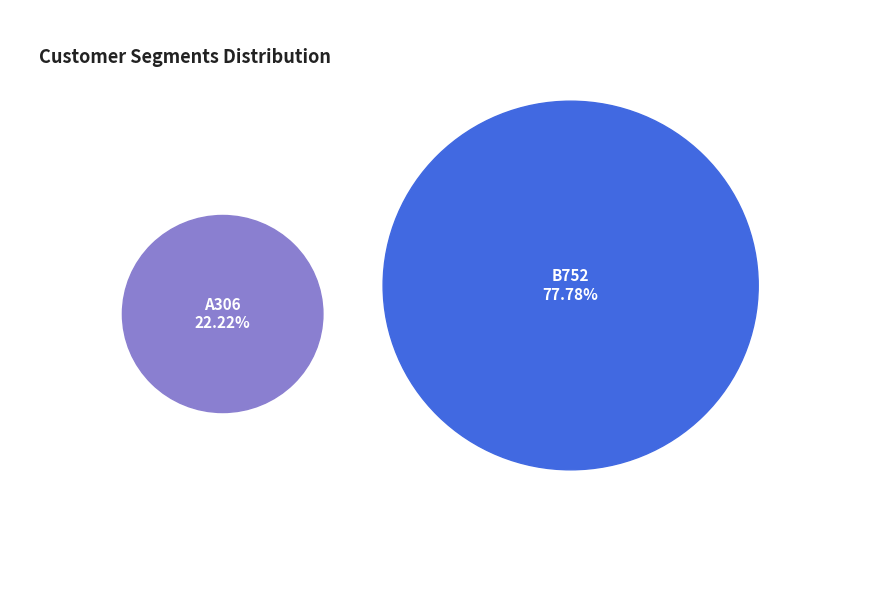

What is the change in value from B752 to A306?

-5